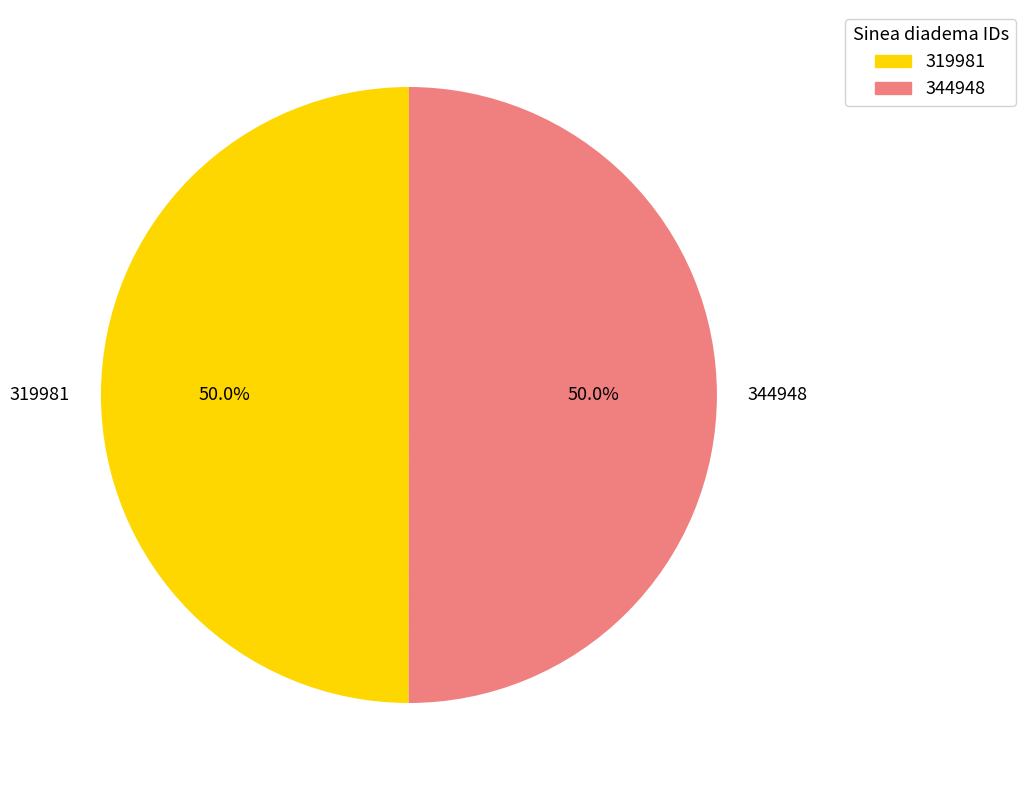

Is it true that 319981 is 50% of the pie?

True